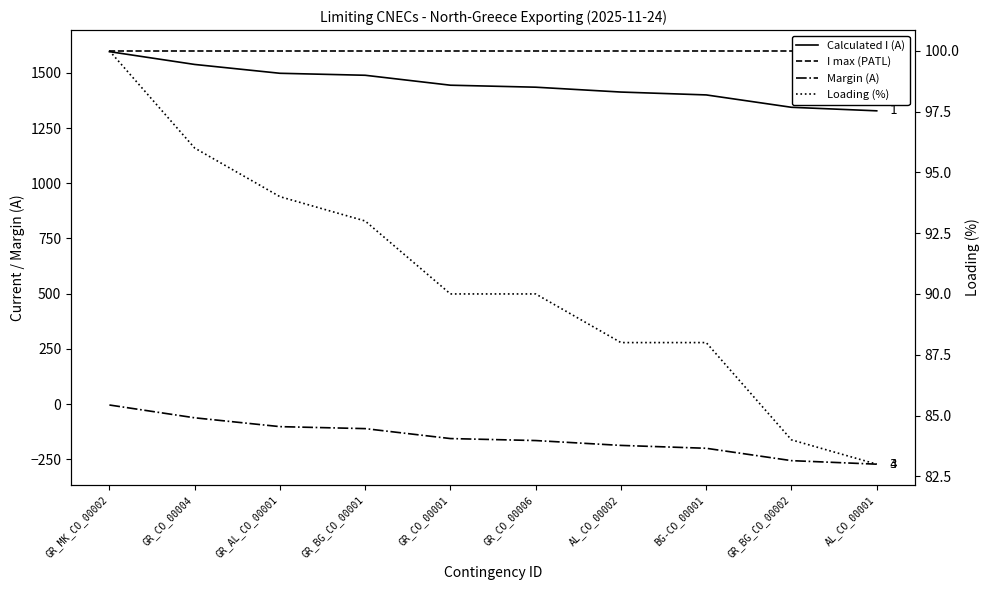

At how many categories does at least one series exceed 1450?

10